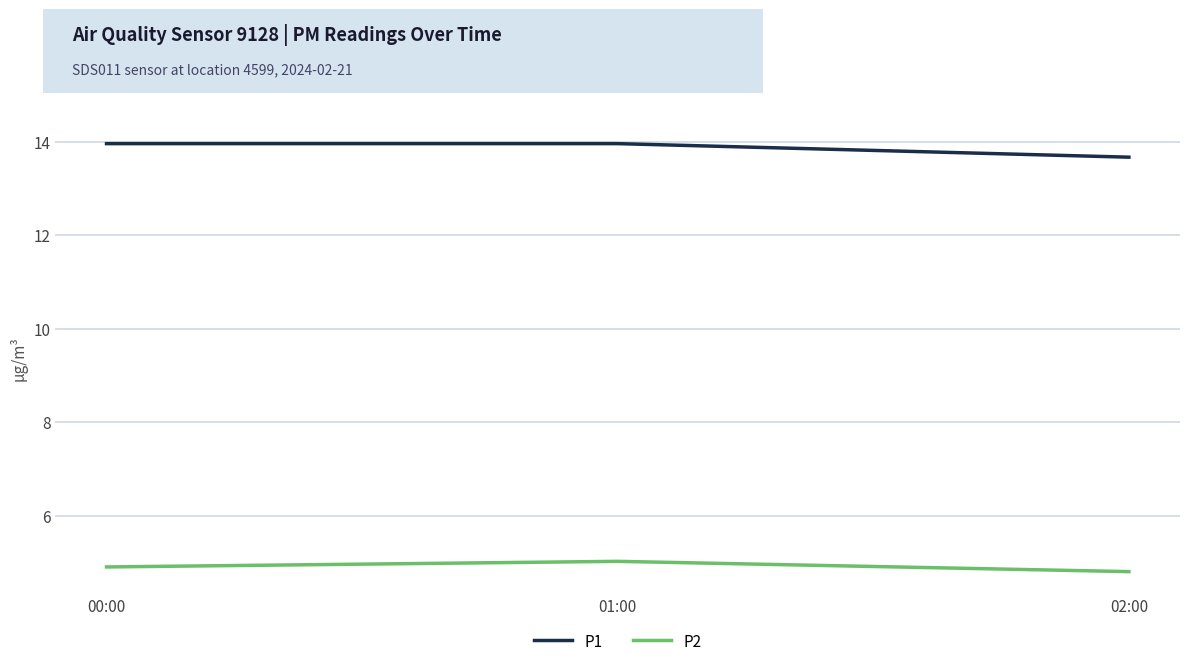

Does the chart display data point markers on the line(s)?

No